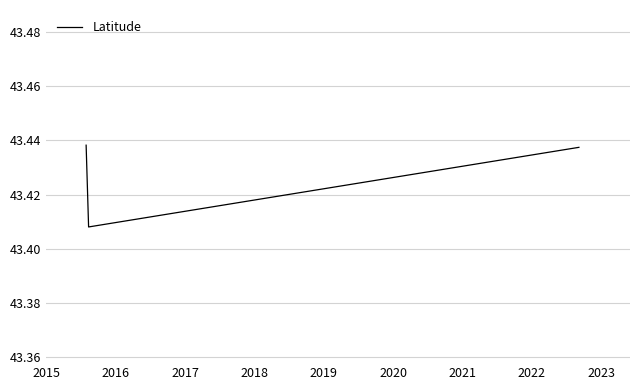

What is the sum of all values?

130.3